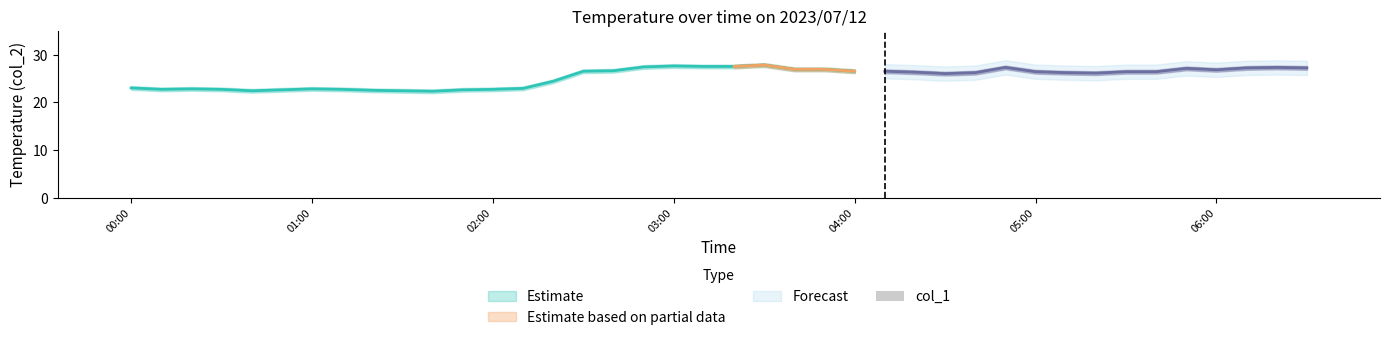

What is the difference between the maximum and minimum values in the col_2 series?

5.5